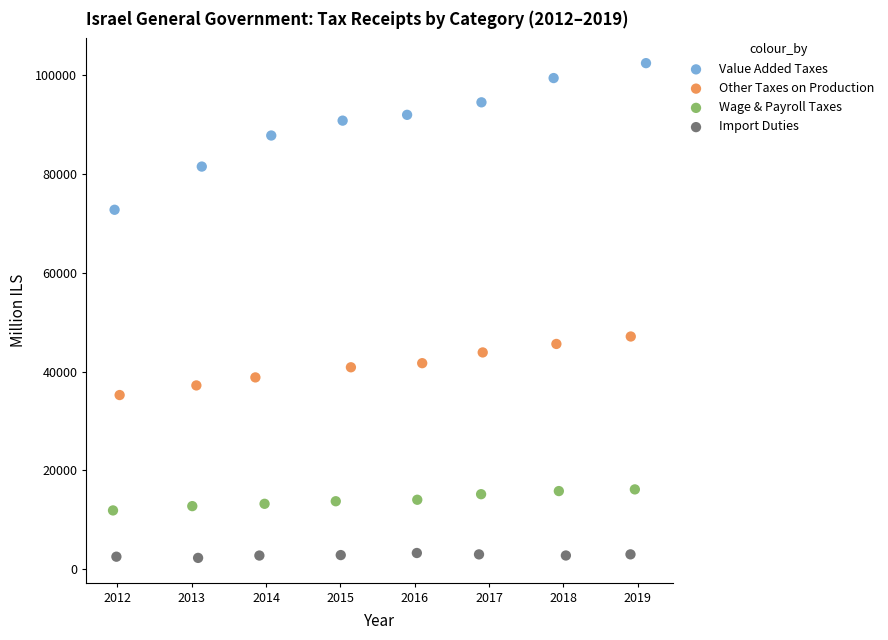

What are all the series names shown in the legend?

Value Added Taxes, Other Taxes on Production, Wage & Payroll Taxes, Import Duties